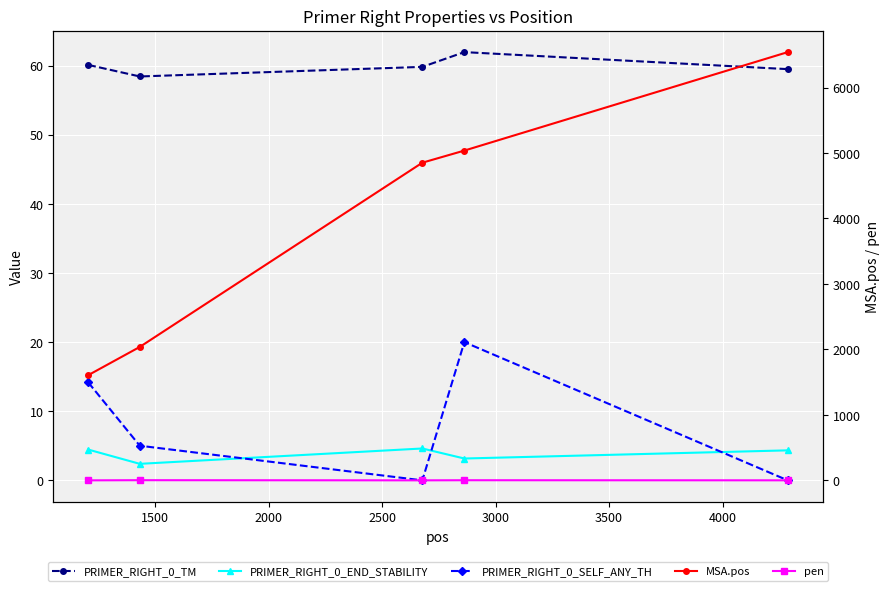

How many data points does each series have?

5